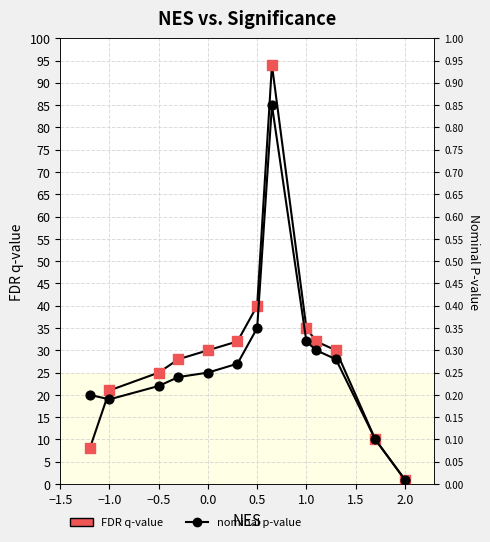

Which series reaches the minimum Y coordinate?

nominal p-value